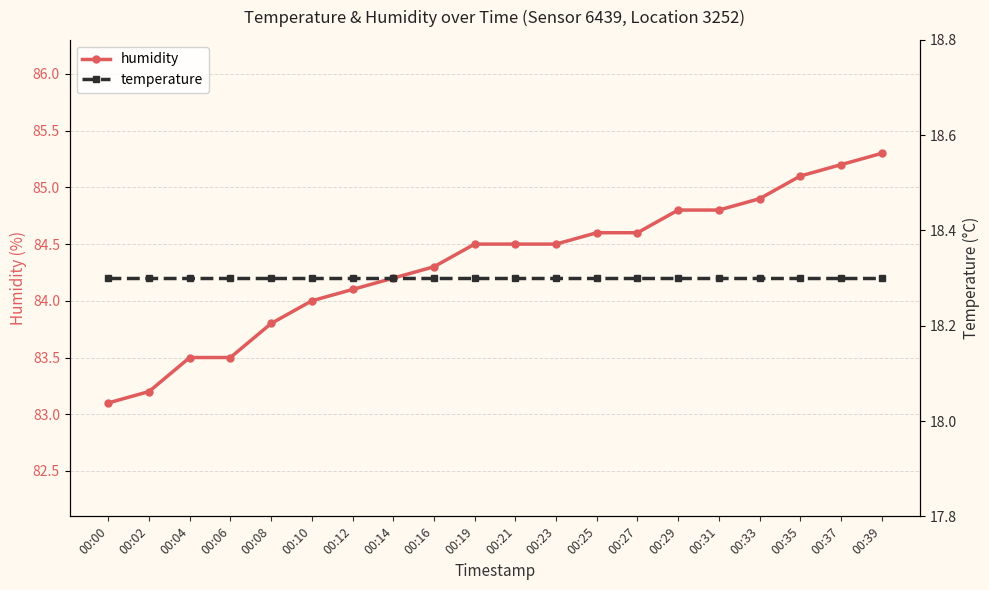

True or false: humidity and temperature intersect in this chart.

False